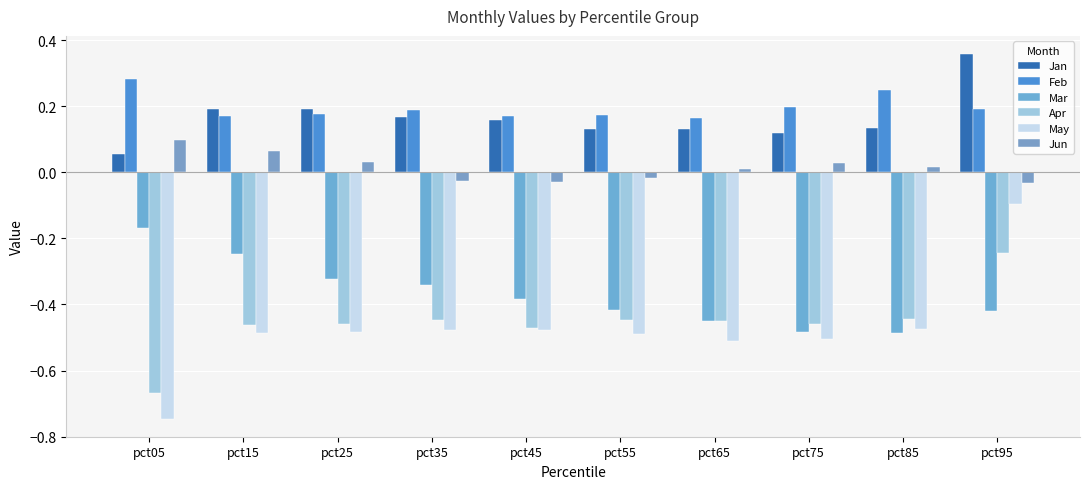

At pct45, list the series in order from smallest to largest.

May, Apr, Mar, Jun, Jan, Feb